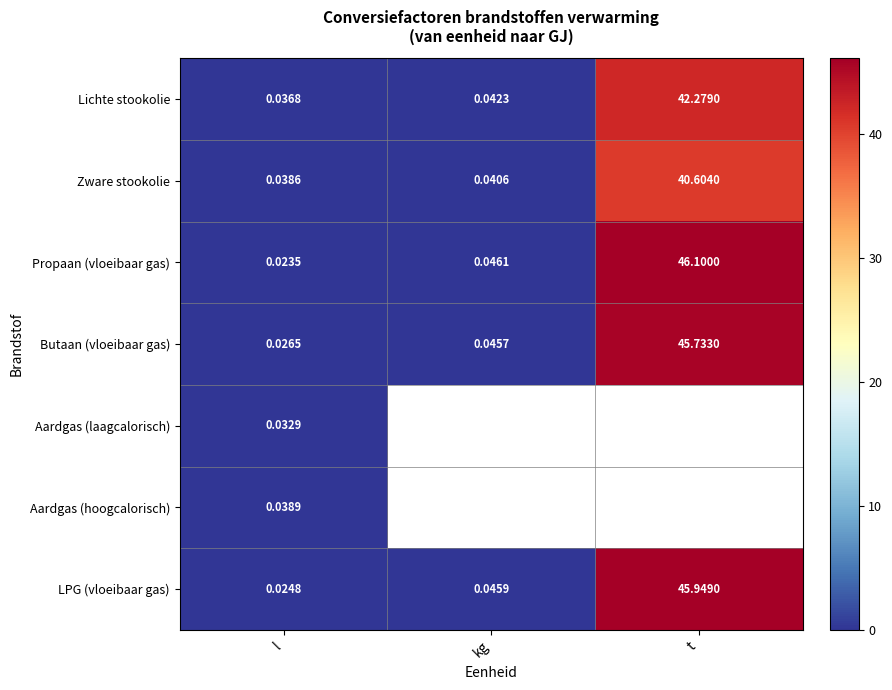

Which category has the lowest value in the LPG (vloeibaar gas) series?

l